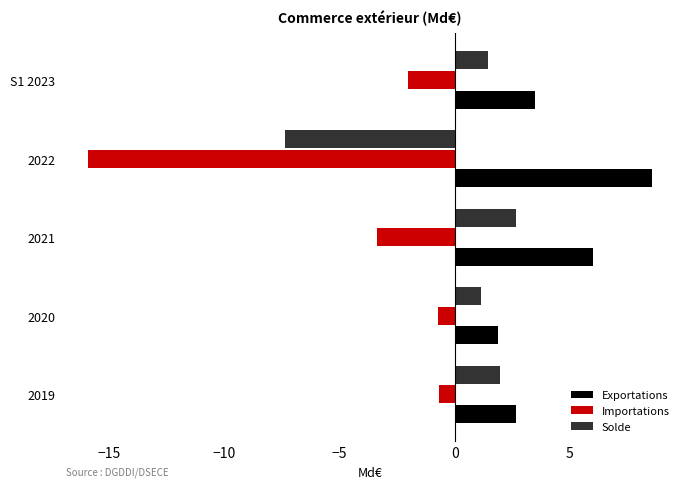

What is the difference between the highest and lowest values at 2021?

9.4